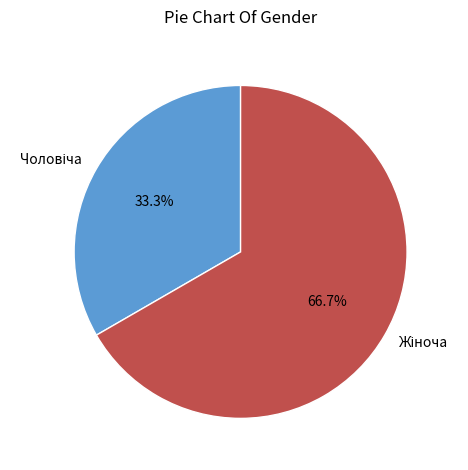

Is there any slice that represents more than half of the pie?

Yes